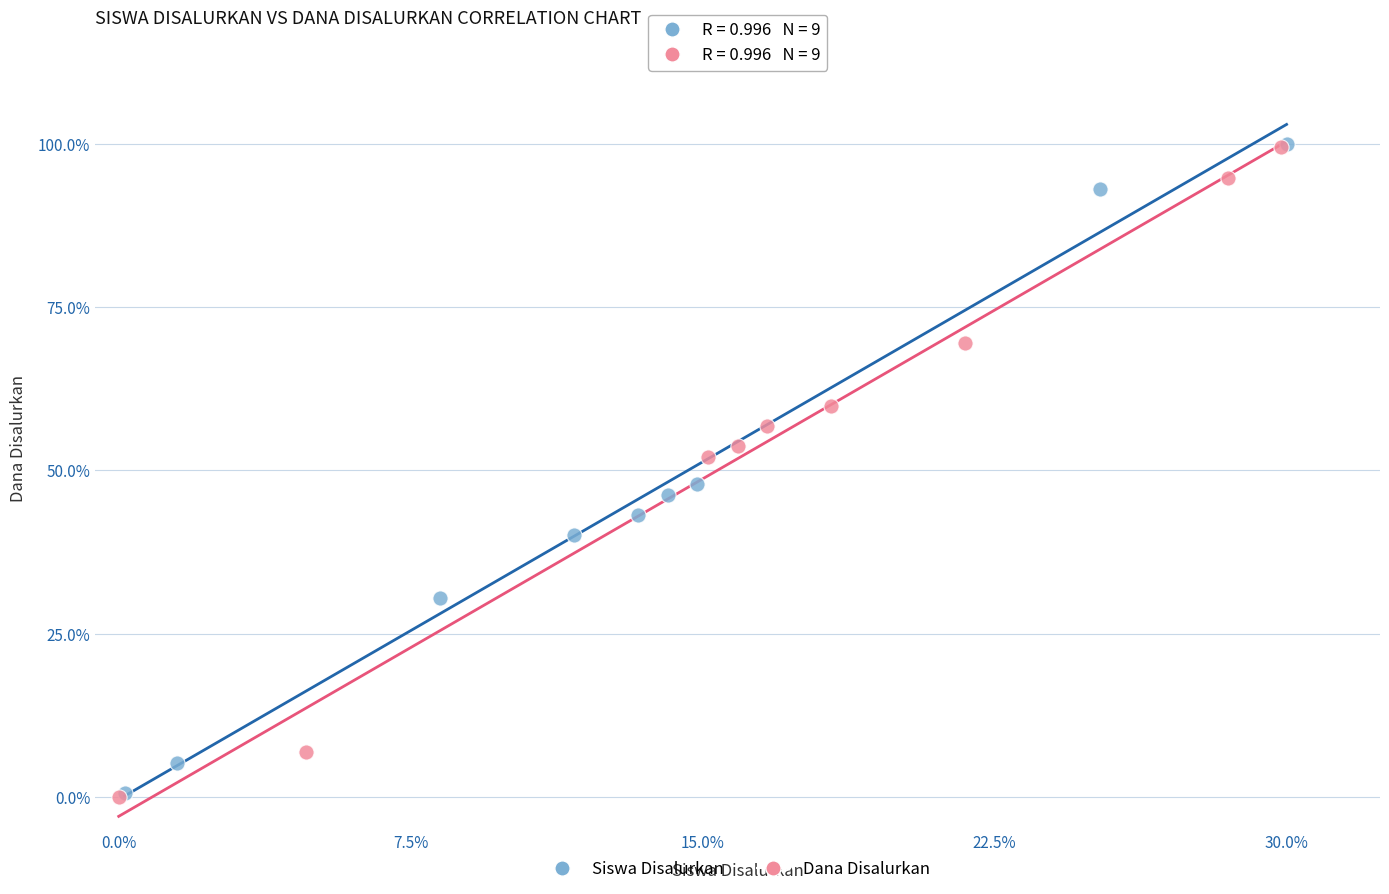

What are all the series names shown in the legend?

Siswa Disalurkan, Dana Disalurkan